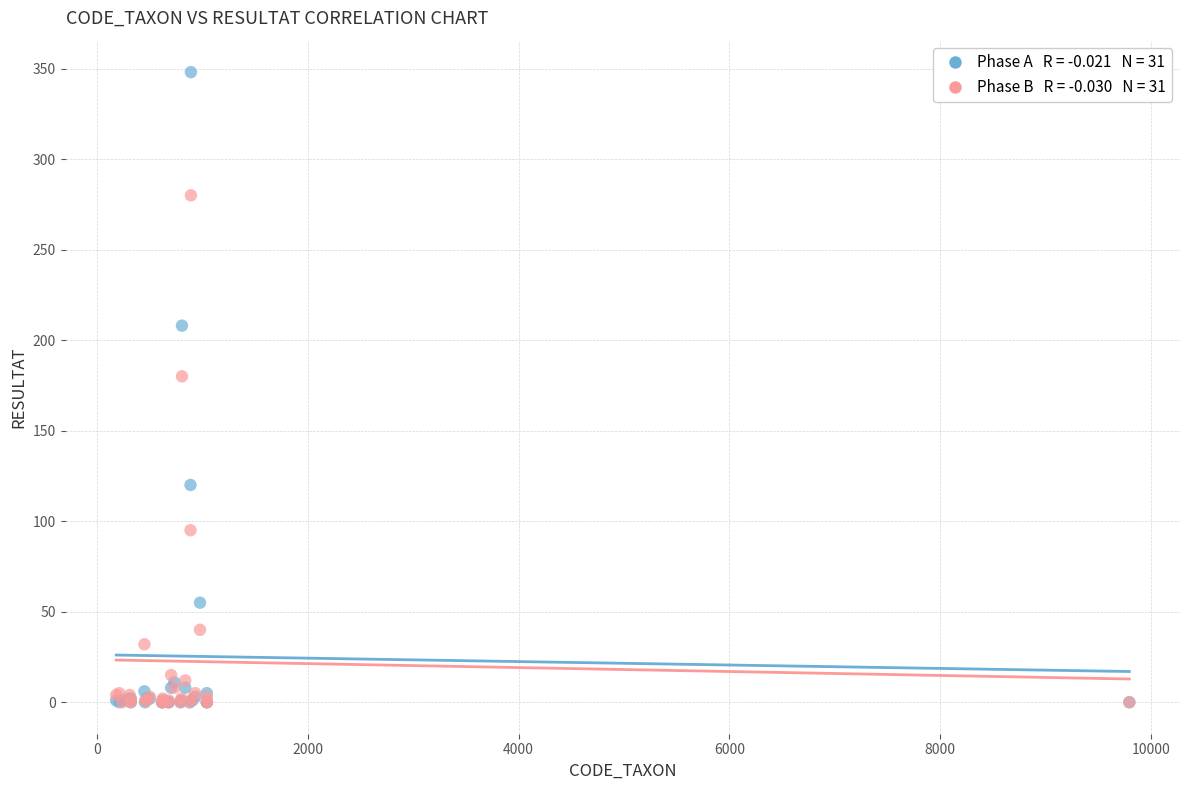

Across all series, what Y value is closest to 174?

180